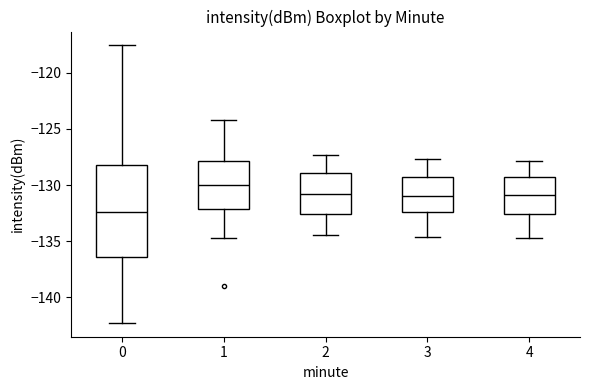

Where does the lower whisker of the box at x = 0 end on the y-axis? The values are not printed on the chart, so give them approximately, as read against the axis.

-142.5